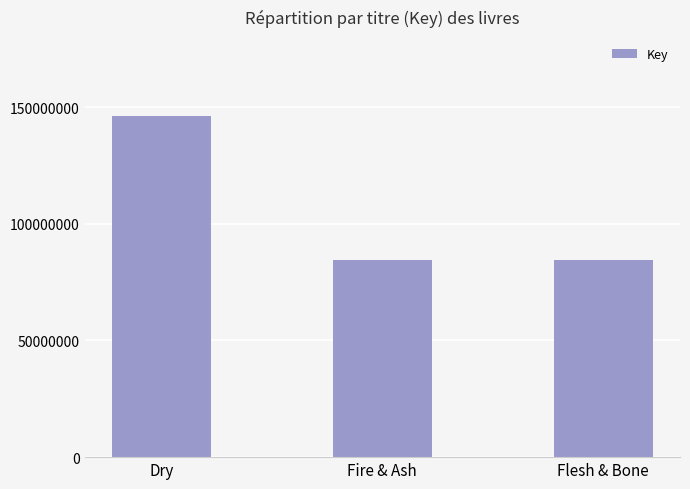

What is the label of the 1st bar from the left?

Dry